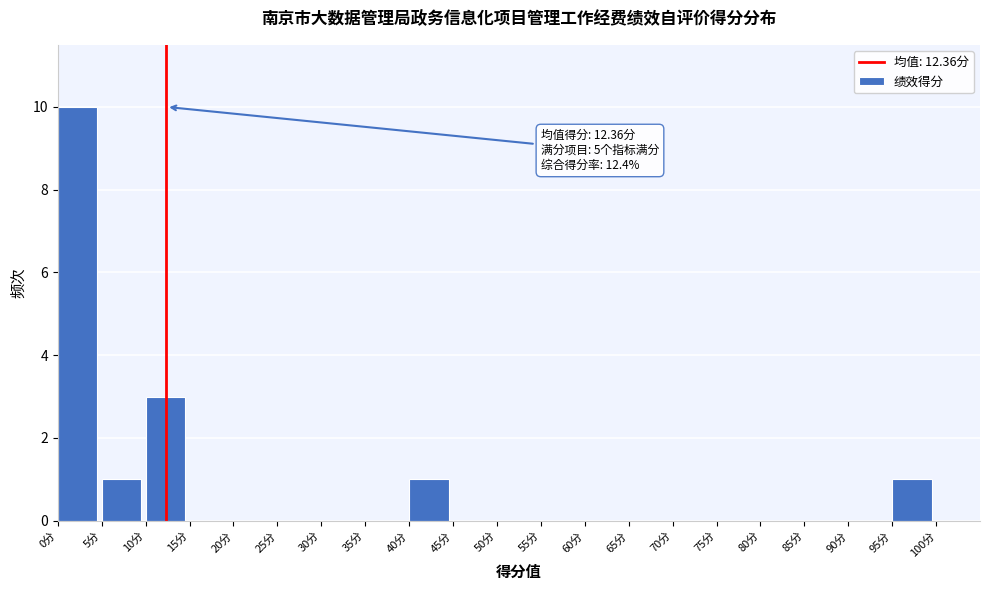

Which range on the x-axis has the tallest bar?

0 to 5